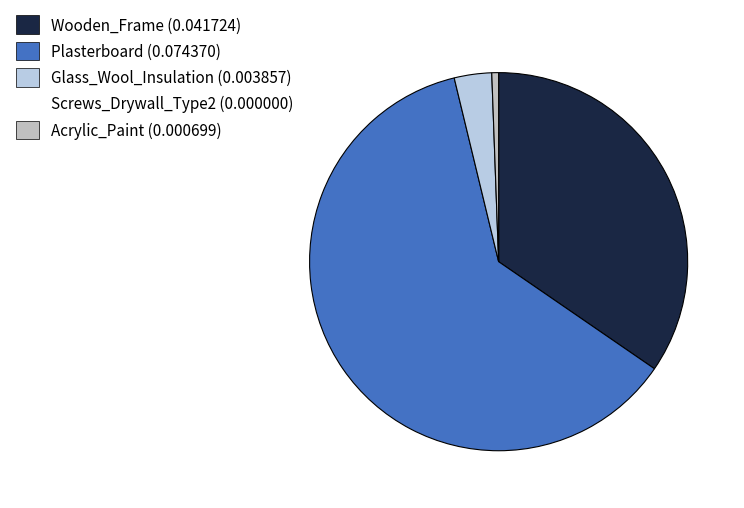

Which slice is the smallest?

Screws_Drywall_Type2